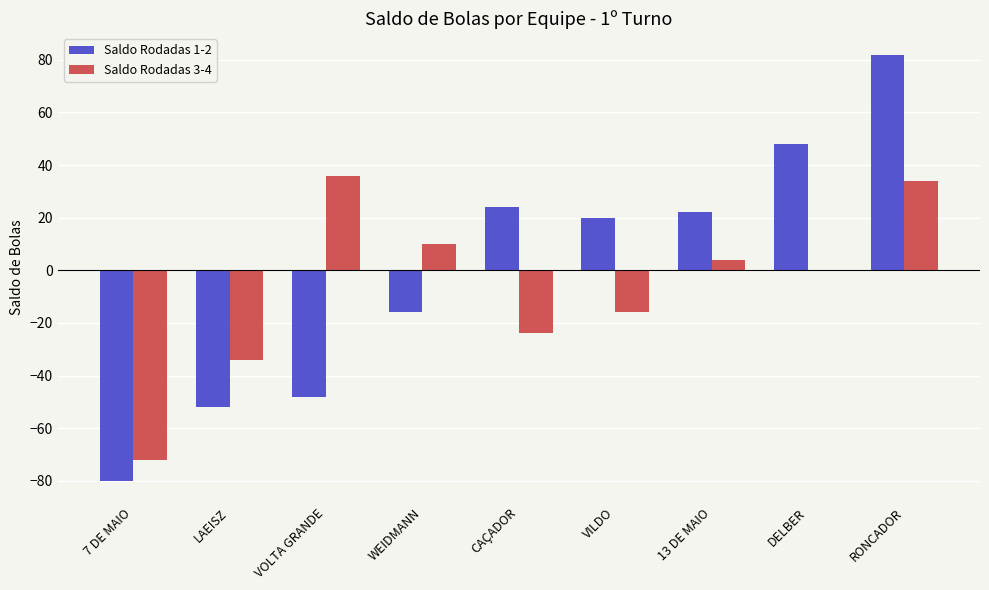

Between 7 DE MAIO and CAÇADOR, which series saw the biggest shift?

Saldo Rodadas 1-2